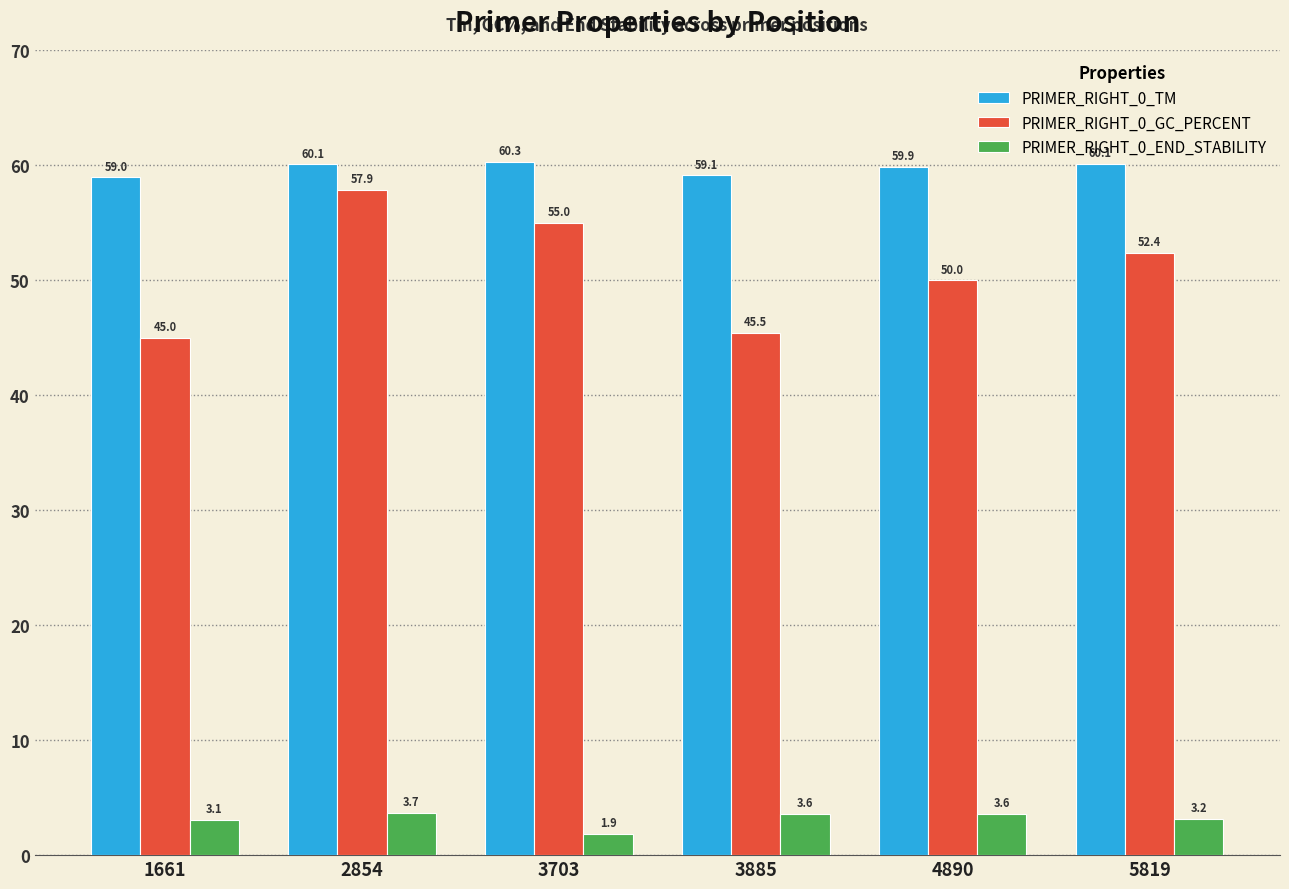

Rank the series by their maximum value, from highest to lowest.

PRIMER_RIGHT_0_TM, PRIMER_RIGHT_0_GC_PERCENT, PRIMER_RIGHT_0_END_STABILITY